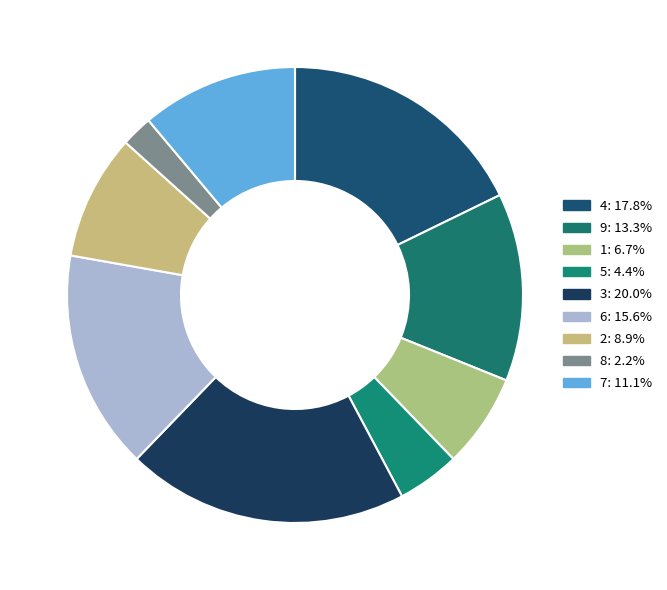

Count the number of slices in the pie.

9